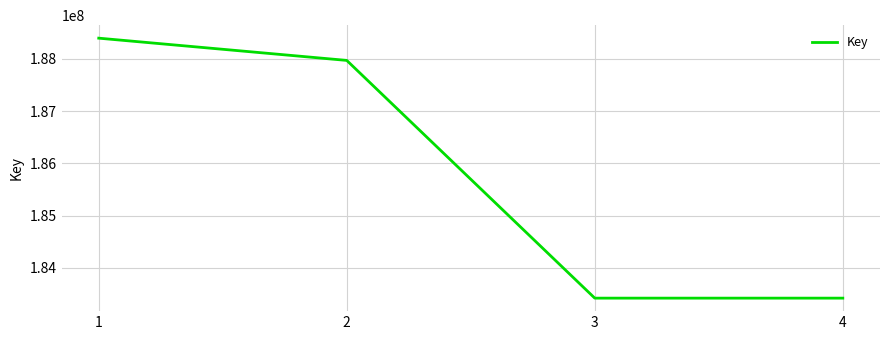

What is the minimum value shown in the chart?

183420608